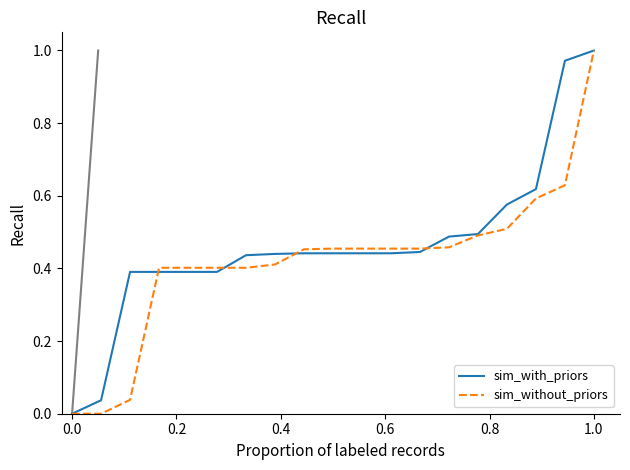

Which series has the largest total across all categories?

sim_with_priors